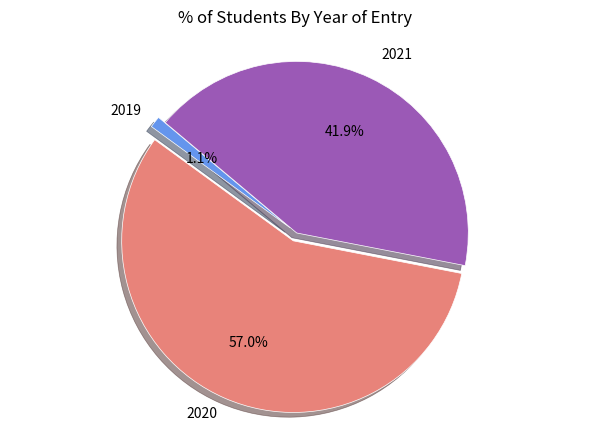

What percentage is the 2019 slice, to the nearest percent?

1%